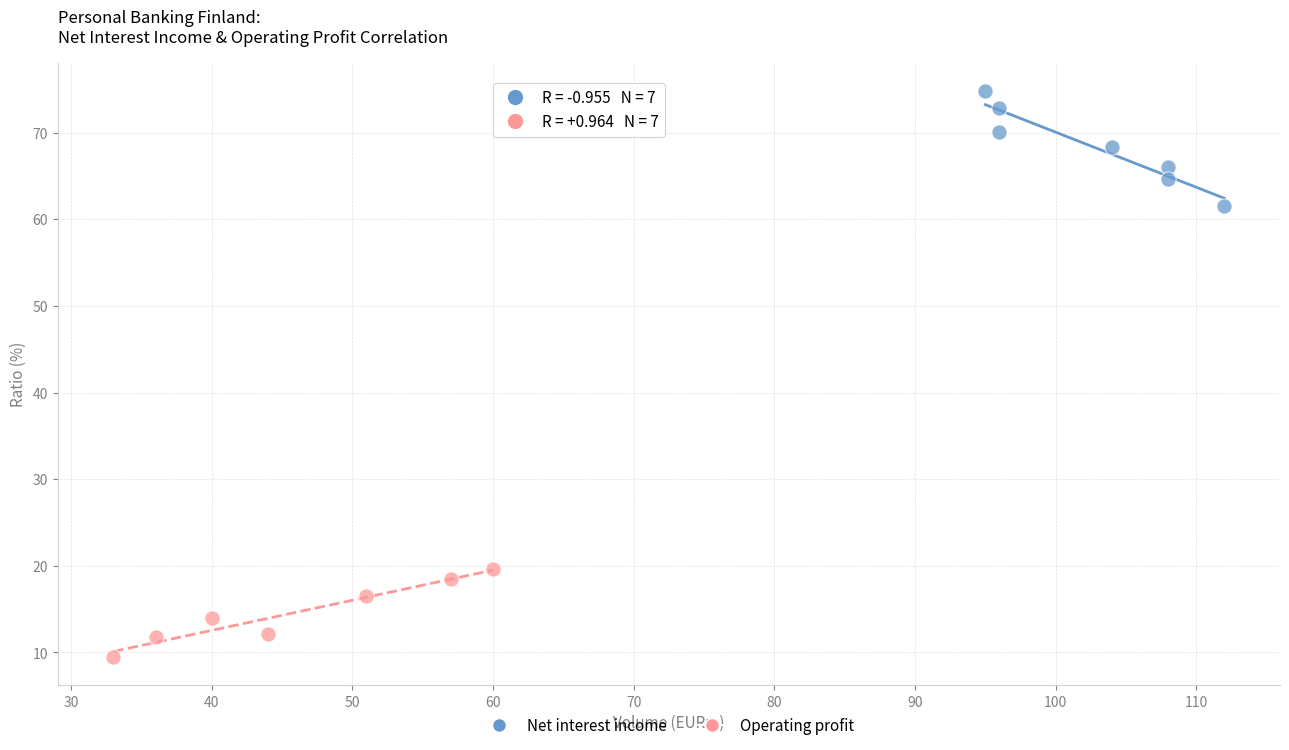

Which series contains the lowest Y value?

Operating profit